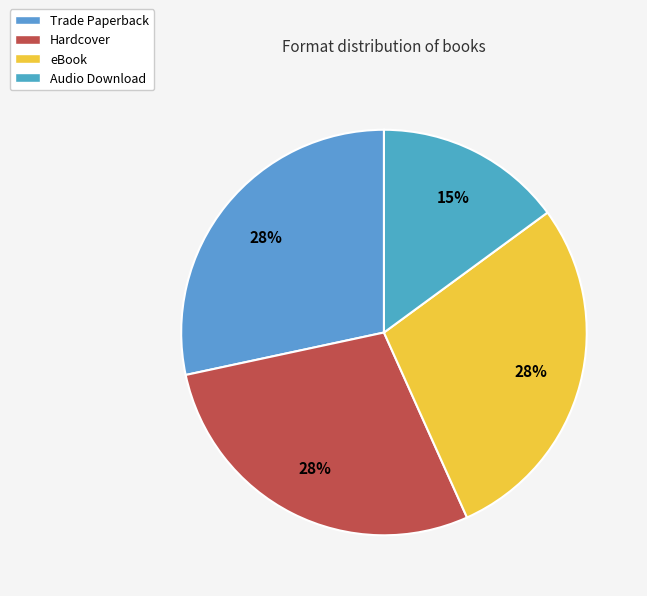

Which category has the biggest portion of the pie?

Trade Paperback